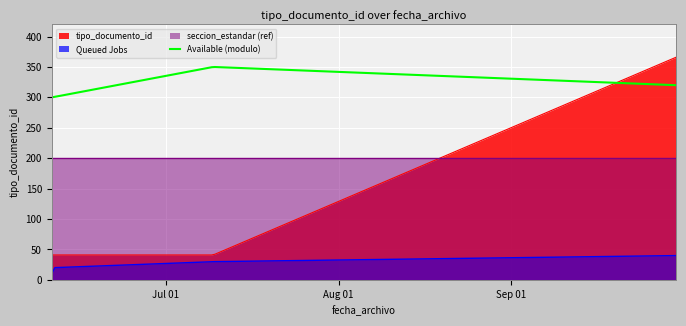

Reading right to left, list all the values displayed in this chart.

2021-09-30 16:19:54=366	2021-07-09 11:18:29=41	2021-06-10 11:56:51=41	2021-06-10 10:59:04=41